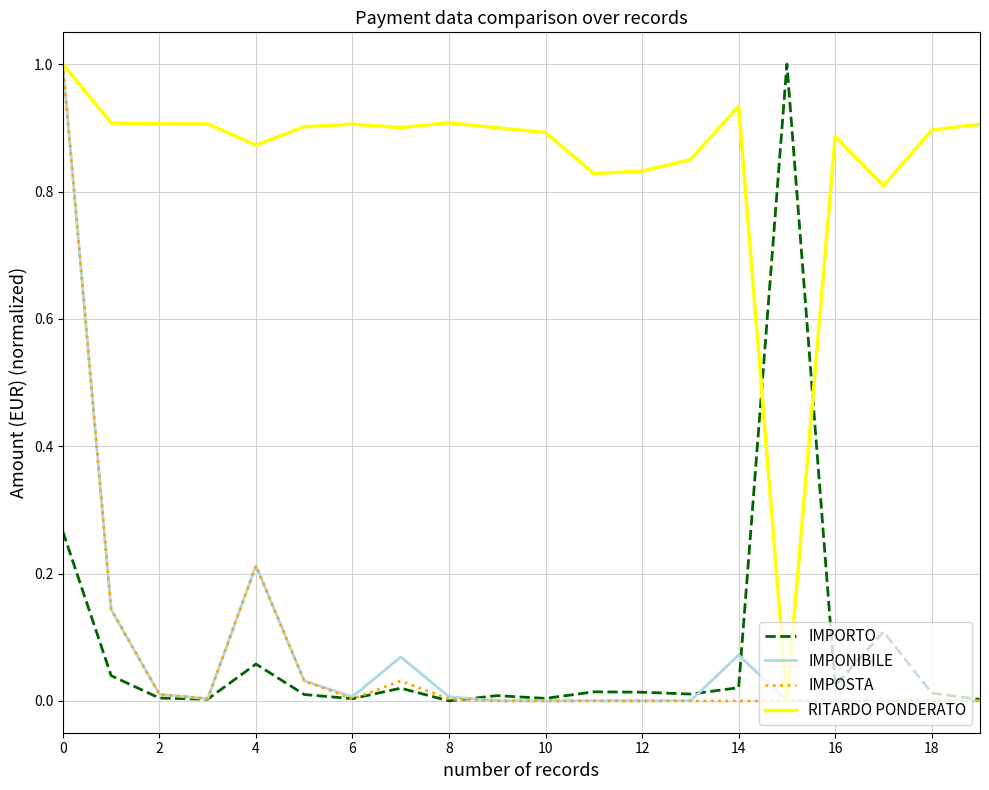

How many intersections are there between RITARDO PONDERATO and IMPORTO?

2